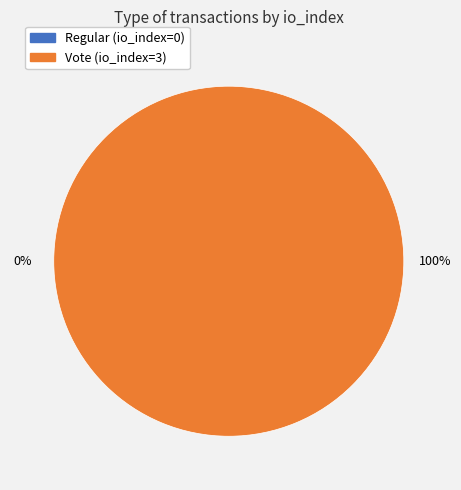

To the nearest percent, what is the difference between the Vote (io_index=3) and Regular (io_index=0) slice percentages?

100%